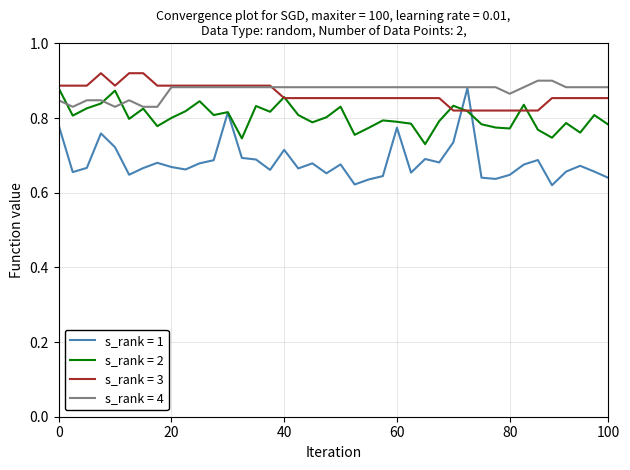

True or false: s_rank = 3 and s_rank = 1 cross at least once.

True